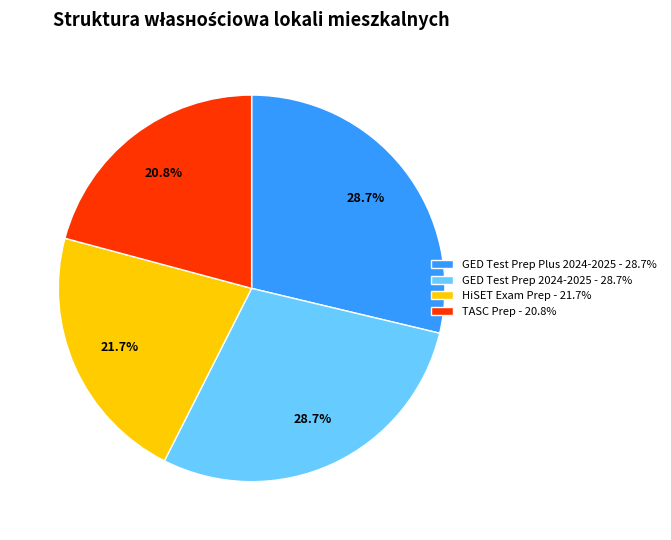

Does any single category account for the majority?

No